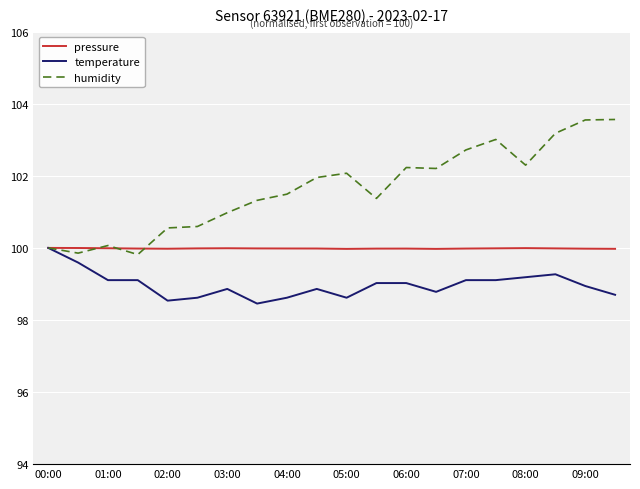

Which series has the largest total across all categories?

humidity